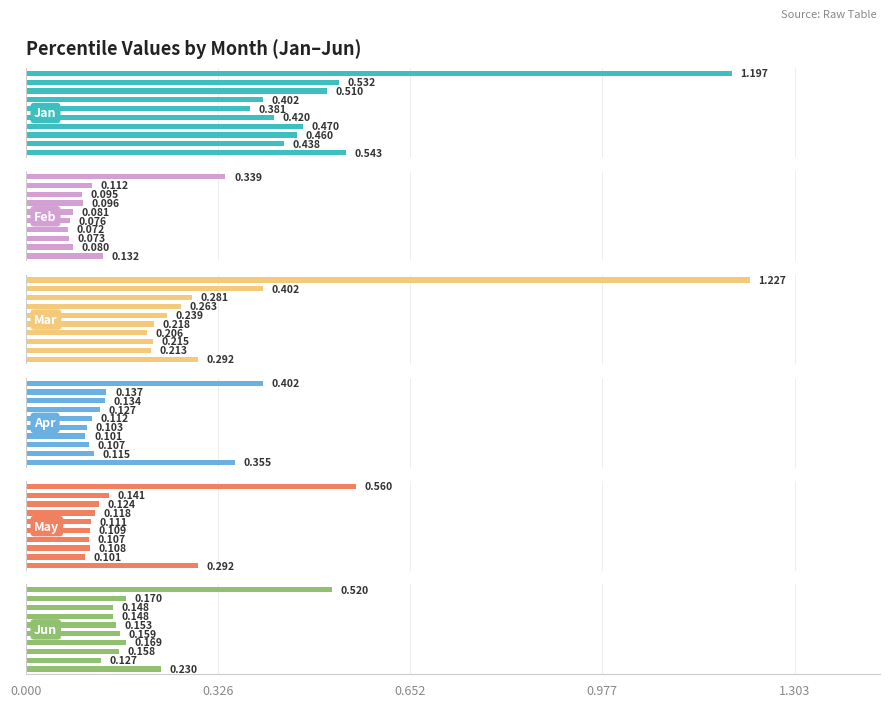

At which label is May closest to 0?

pct85